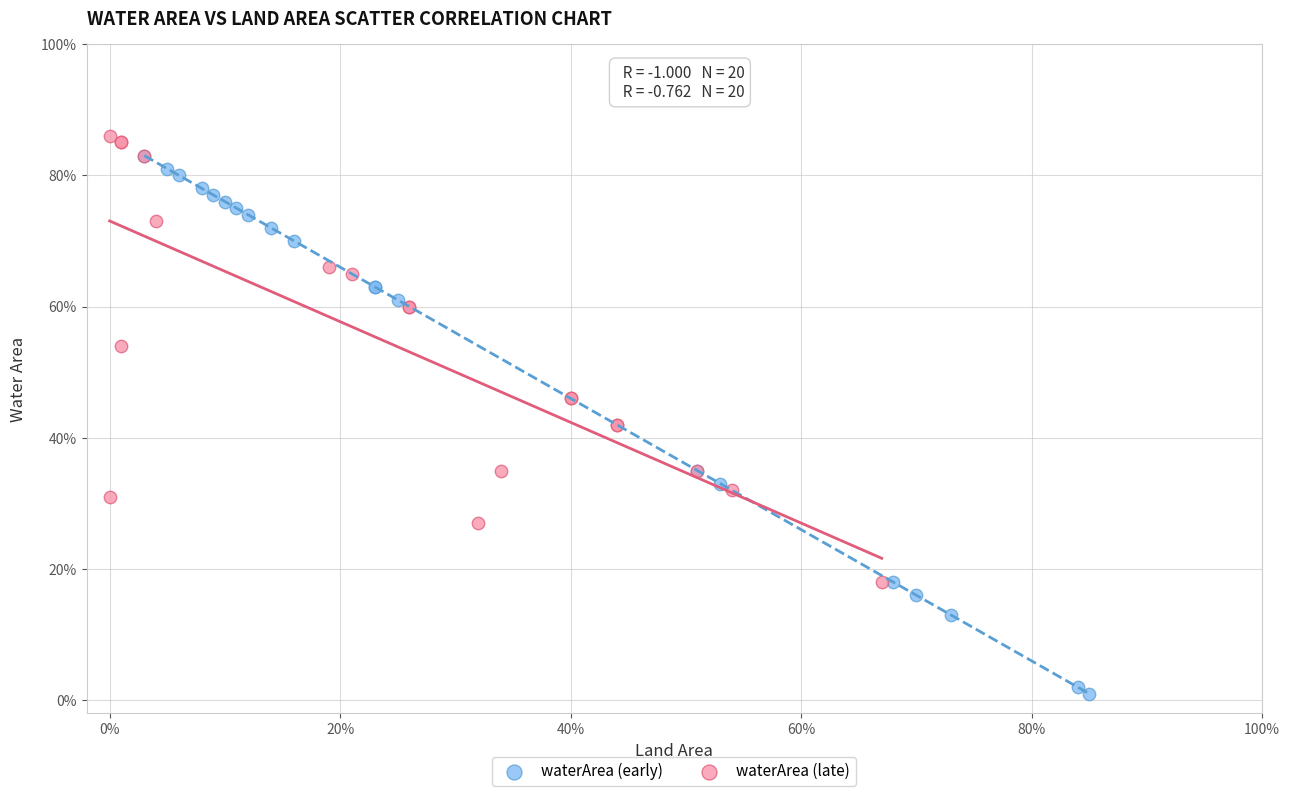

What are all the series names shown in the legend?

waterArea (early), waterArea (late)